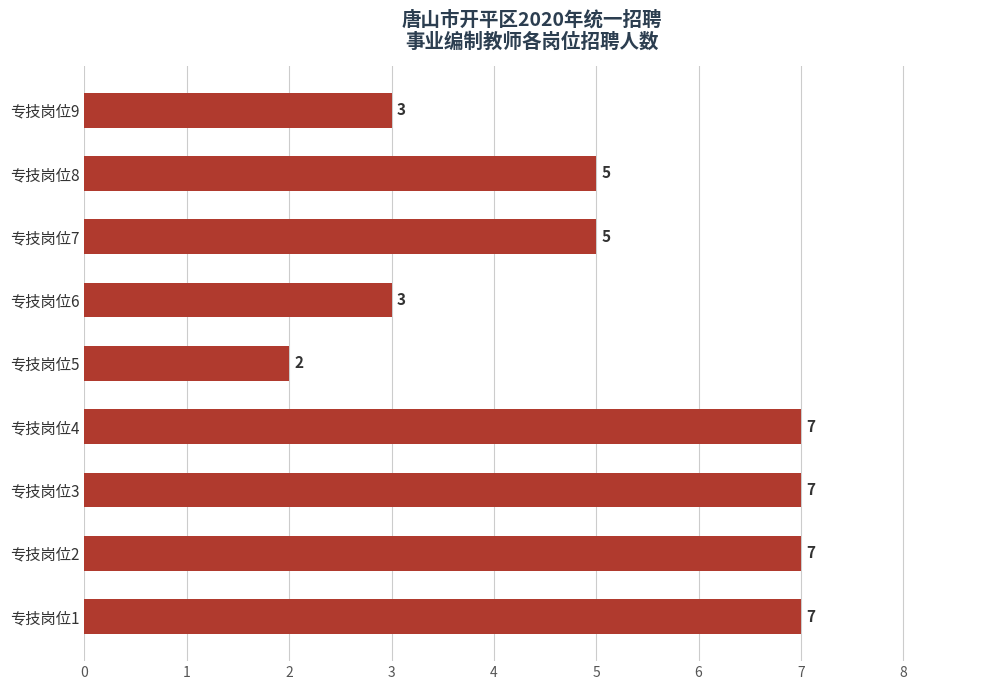

Which has a higher value, 专技岗位9 or 专技岗位7?

专技岗位7